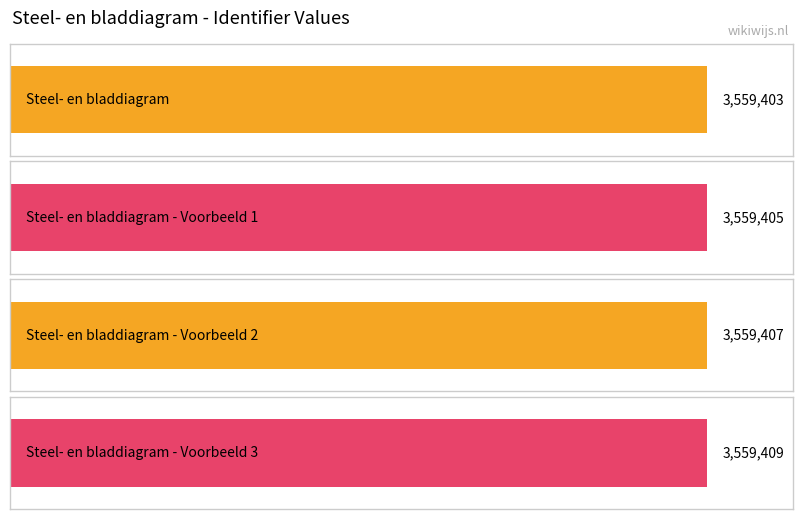

List the labels in order of value, largest first.

Steel- en bladdiagram - Voorbeeld 3, Steel- en bladdiagram - Voorbeeld 2, Steel- en bladdiagram - Voorbeeld 1, Steel- en bladdiagram